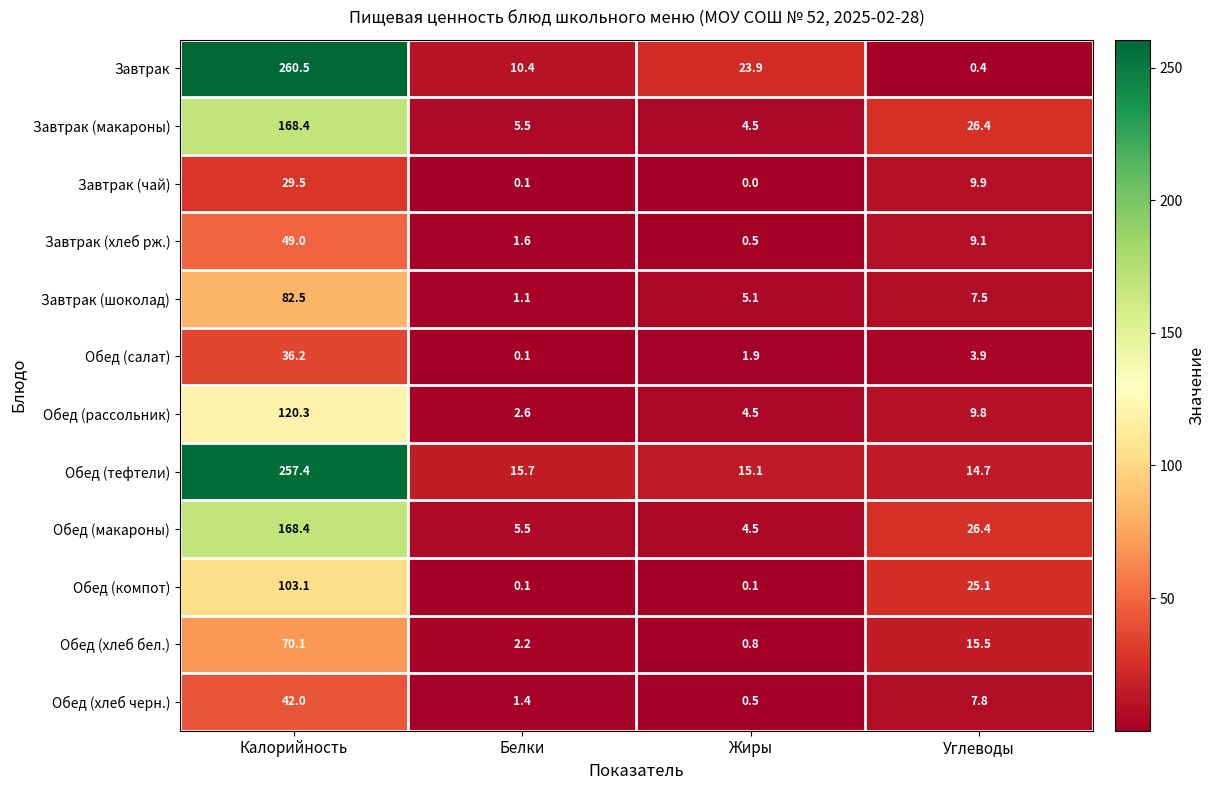

Which label corresponds to the smallest value in the chart?

Жиры